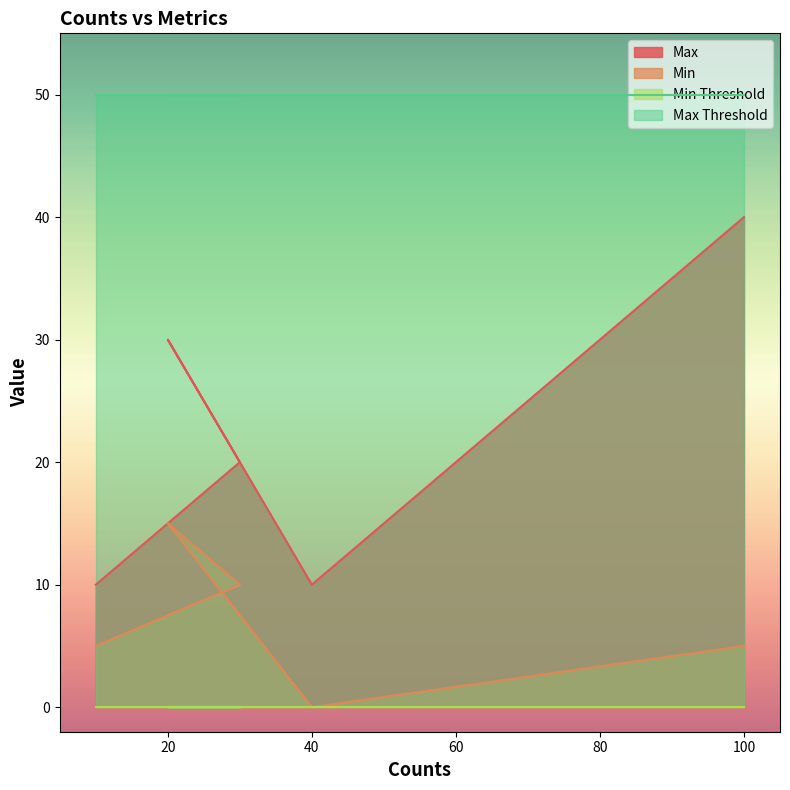

What is the sum of all Max values?

110